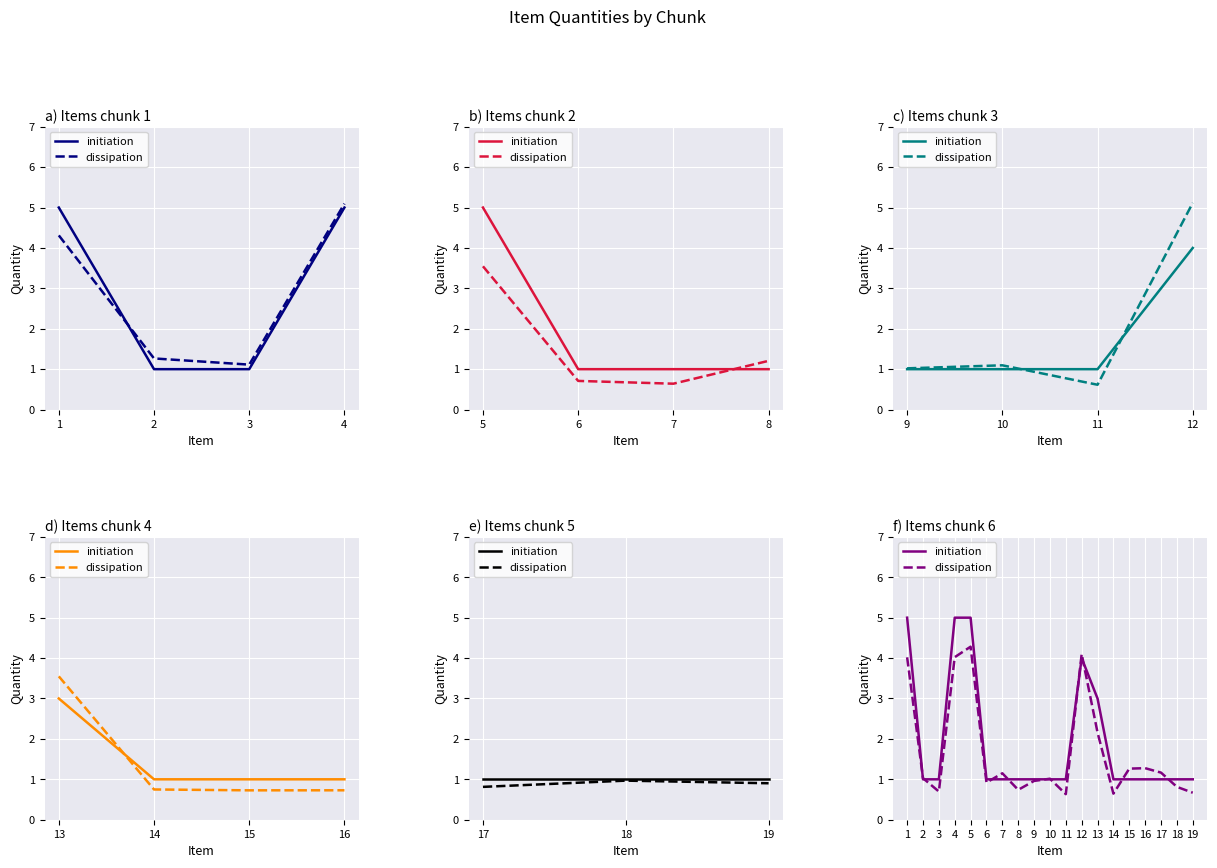

List the series in order of their peak value, highest first.

initiation, dissipation